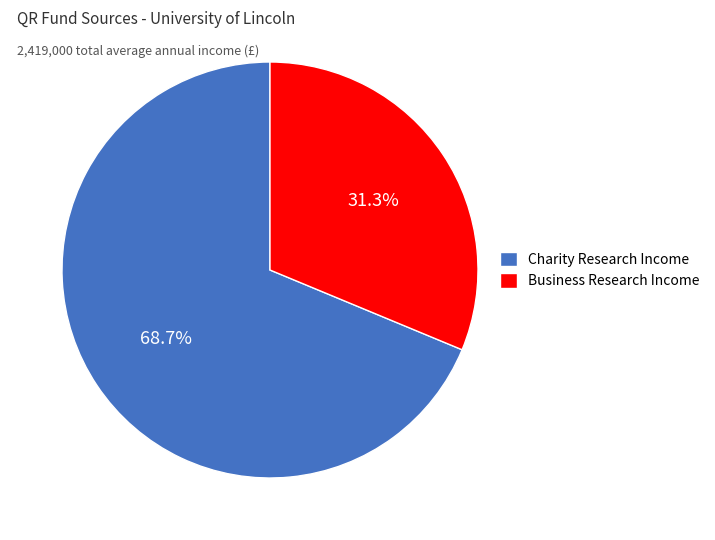

Which slice is the smallest?

Business Research Income